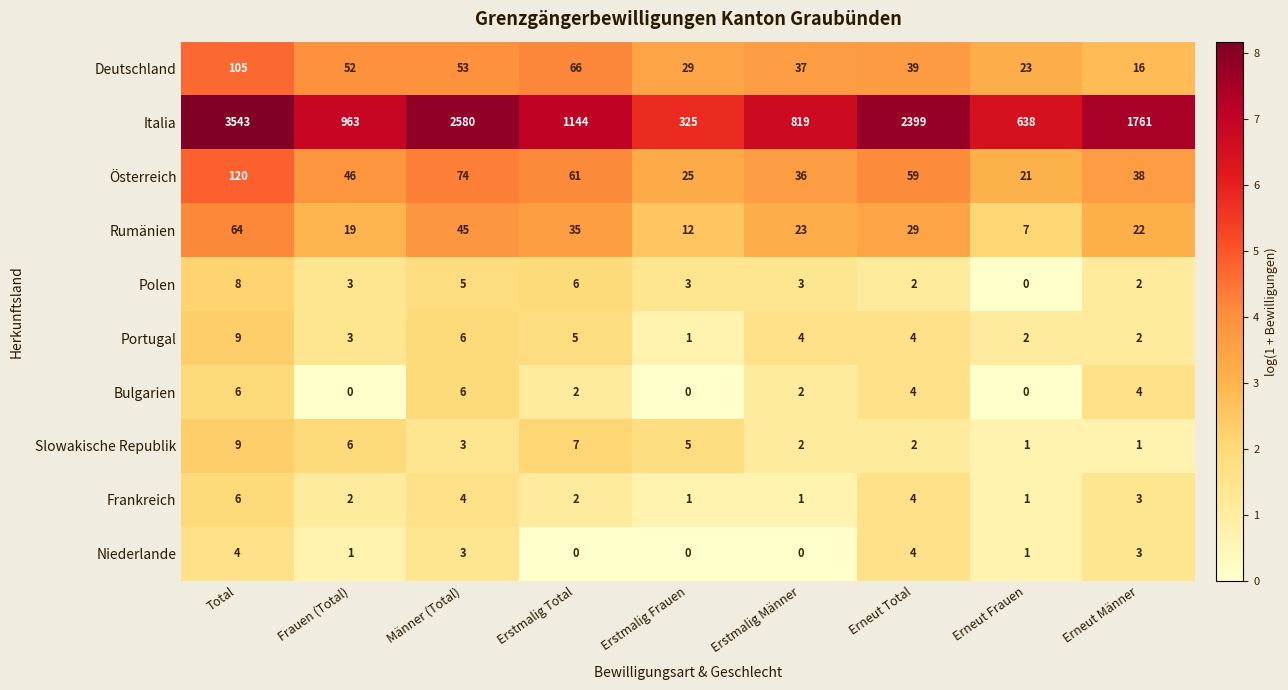

Which series has the largest range (max minus min)?

Italia